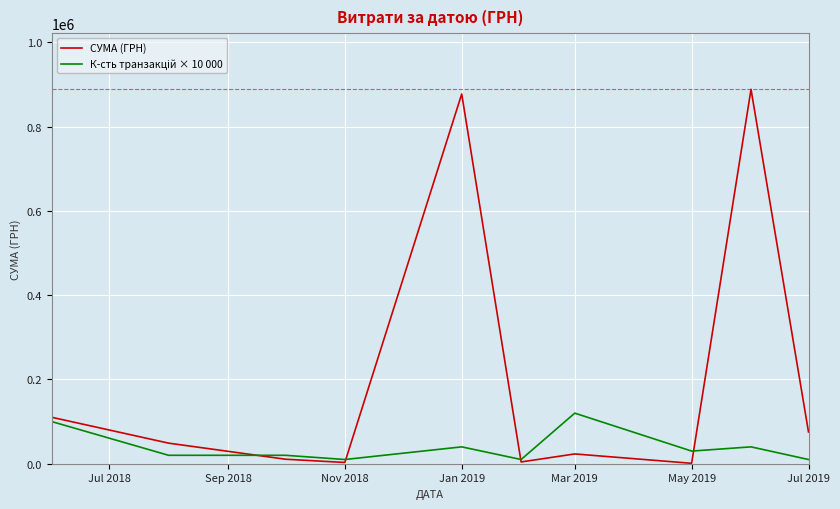

Which series has the largest total across all categories?

СУМА (ГРН)